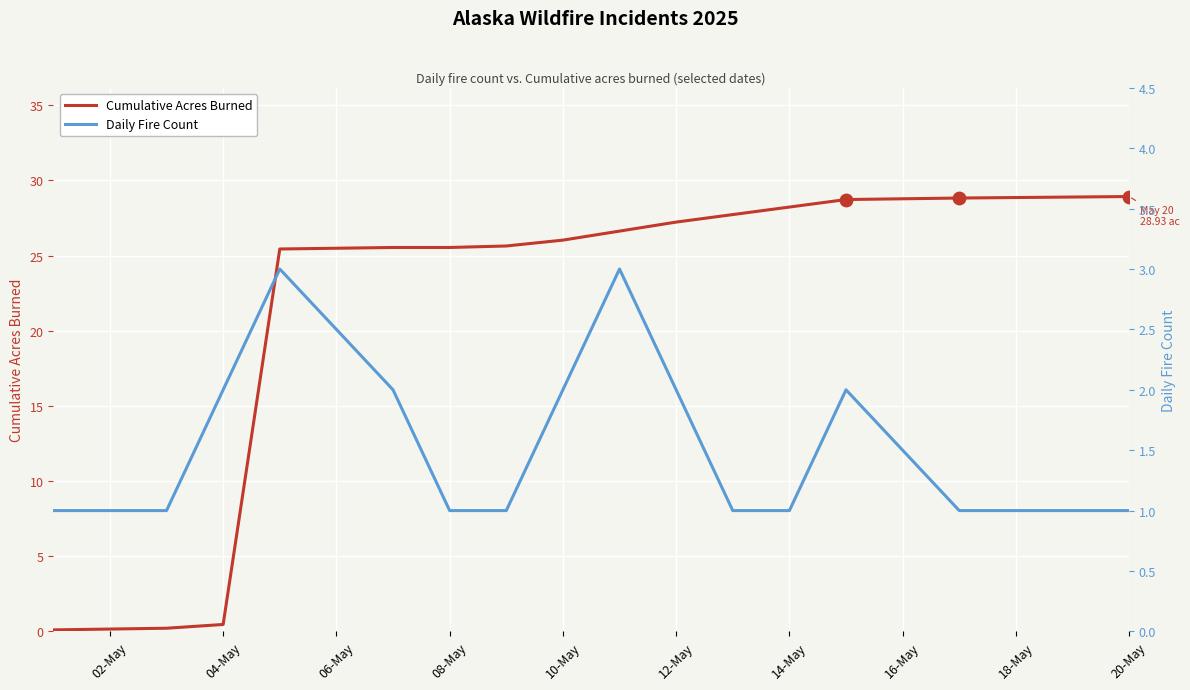

The Cumulative Acres Burned series shows 0.5 at 04-May. True or false?

True